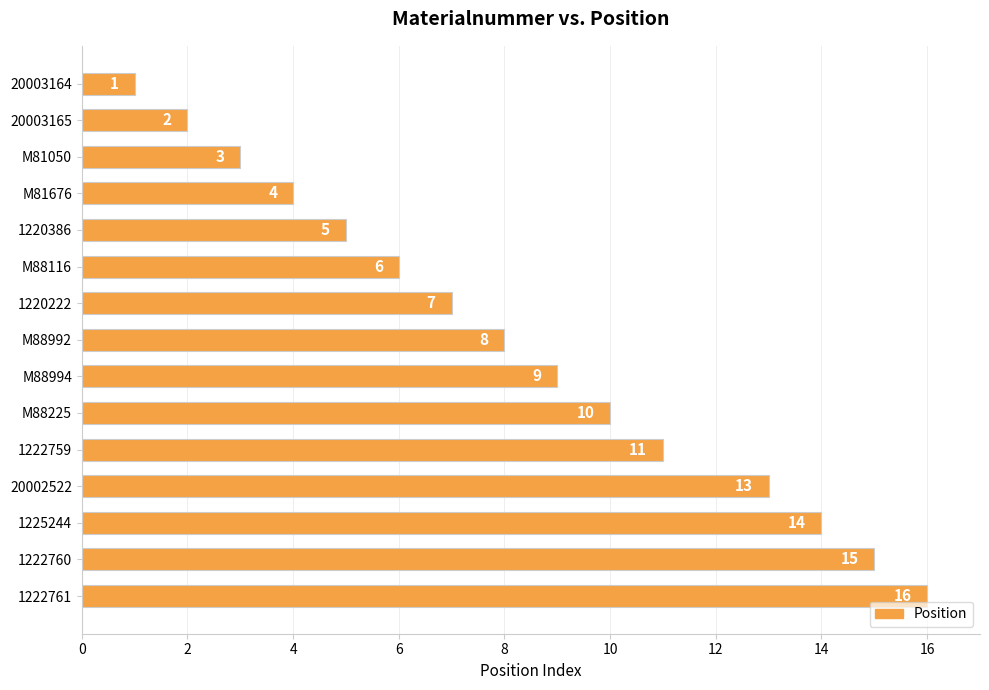

Rank the categories by value from lowest to highest.

20003164, 20003165, M81050, M81676, 1220386, M88116, 1220222, M88992, M88994, M88225, 1222759, 20002522, 1225244, 1222760, 1222761